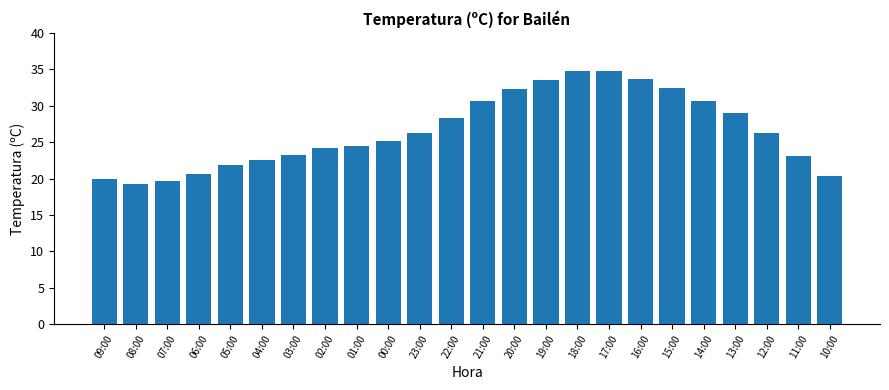

The chart shows a value of 38.3 at 03:00. True or false?

False